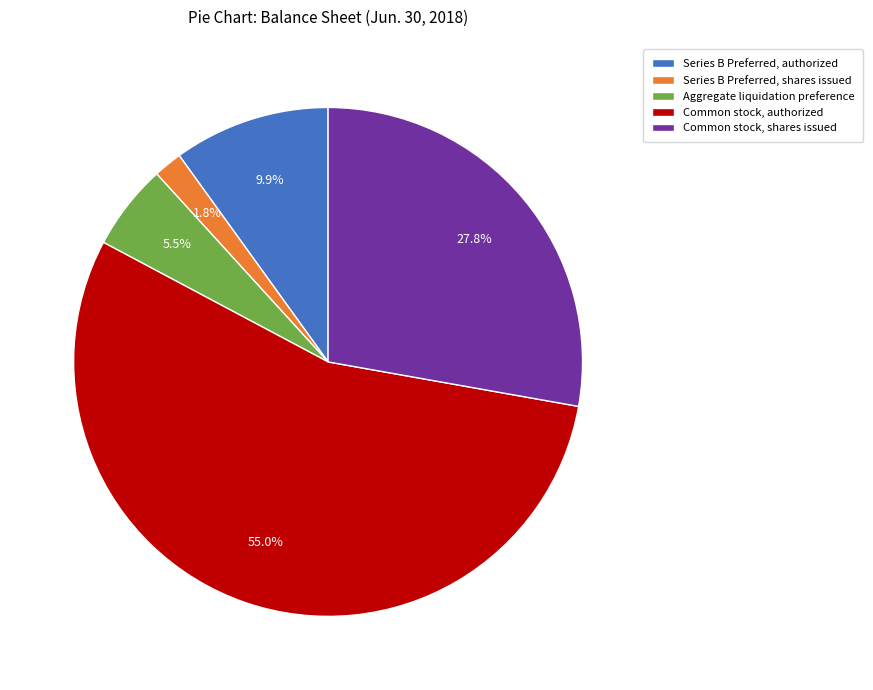

How many segments does this pie chart have?

5